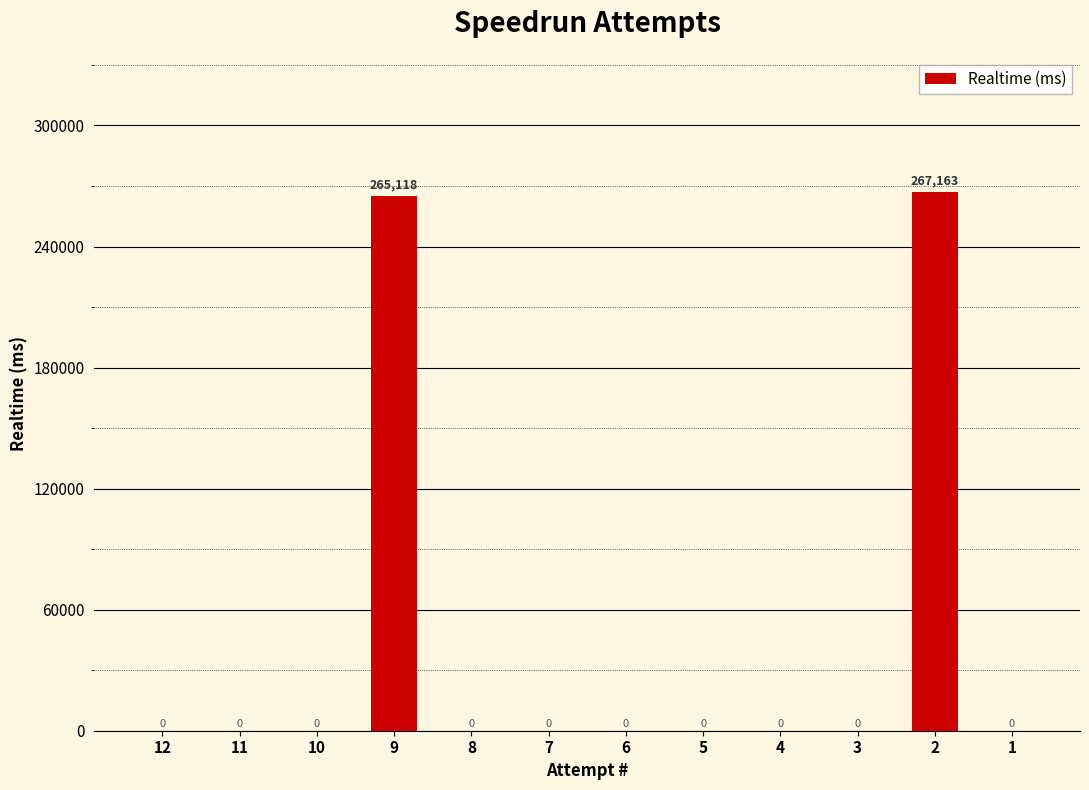

What is the change in value from 11 to 2?

+267163